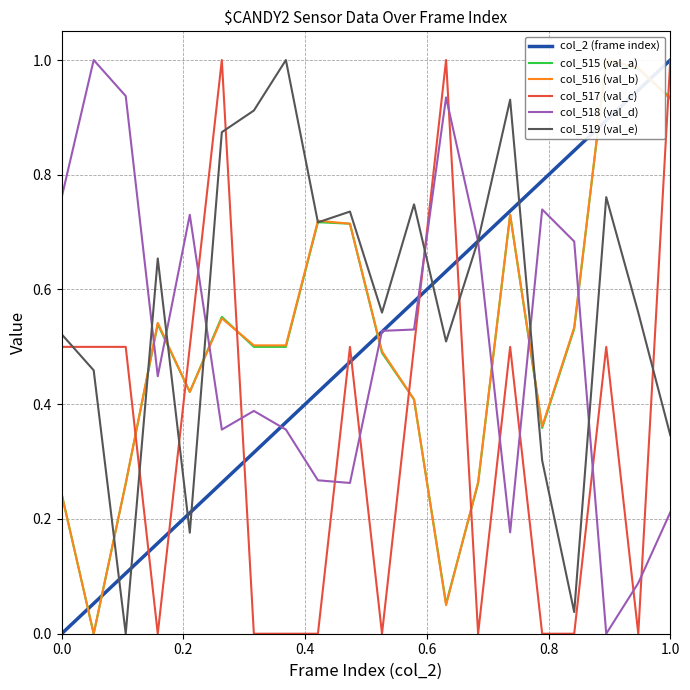

True or false: col_519 (val_e) and col_517 (val_c) cross at least once.

True